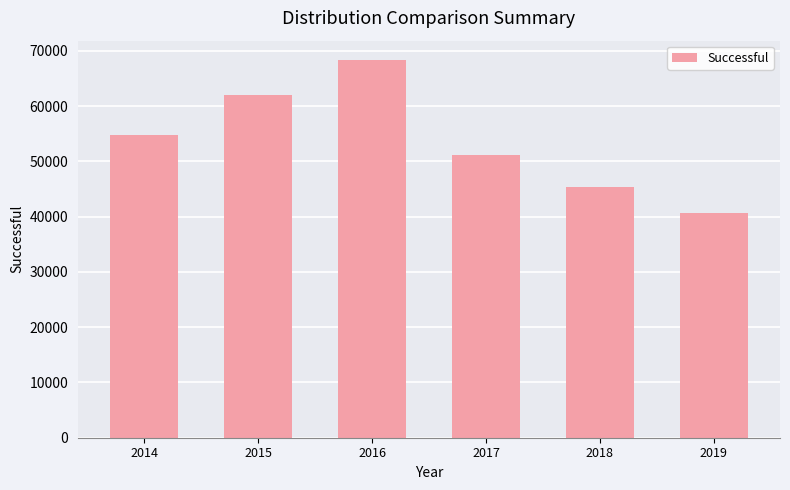

Count the values in the range 45282 to 61949.

4